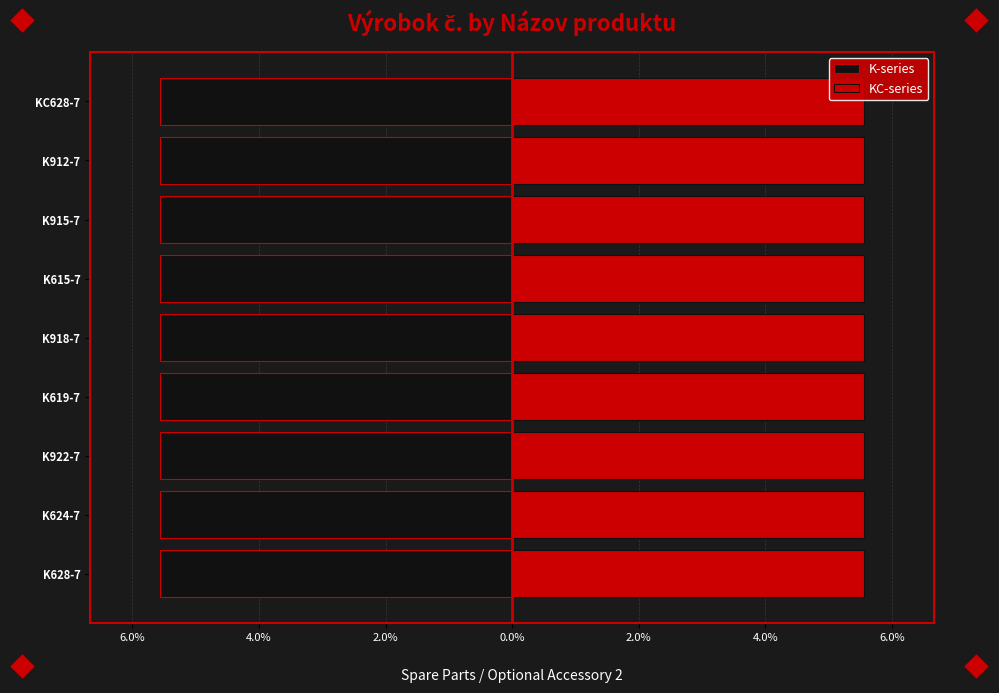

What is the value of the KC-series bar at the 8th from the left?

5.6